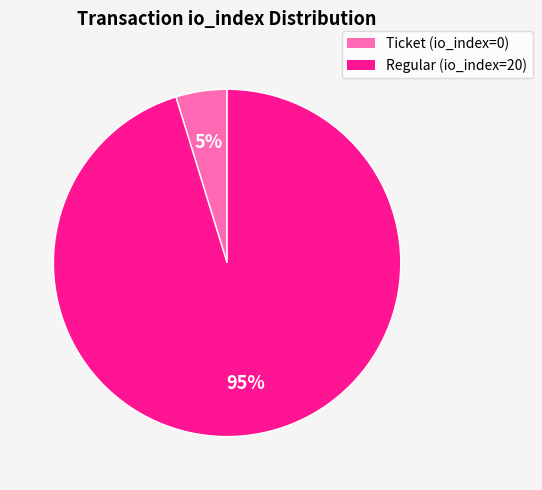

How many slices are in this pie chart?

2